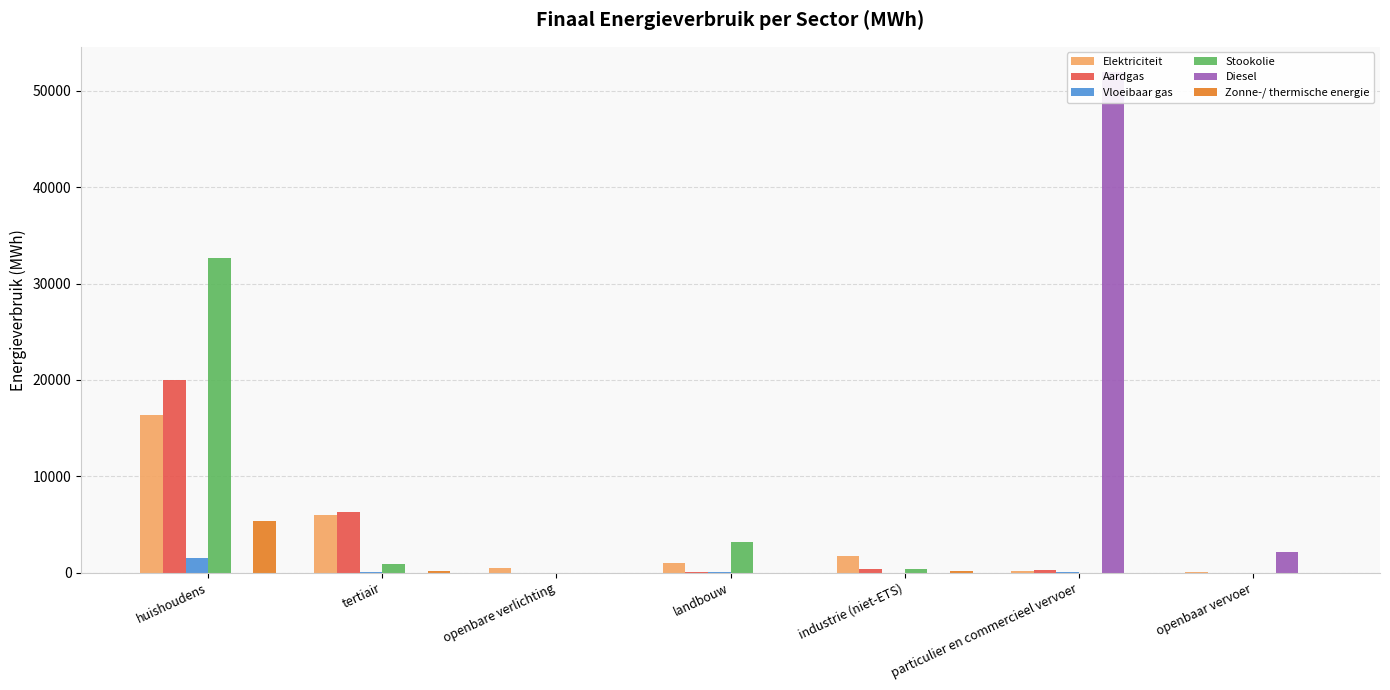

What are all the series names shown in the legend?

Elektriciteit, Aardgas, Vloeibaar gas, Stookolie, Diesel, Zonne-/ thermische energie